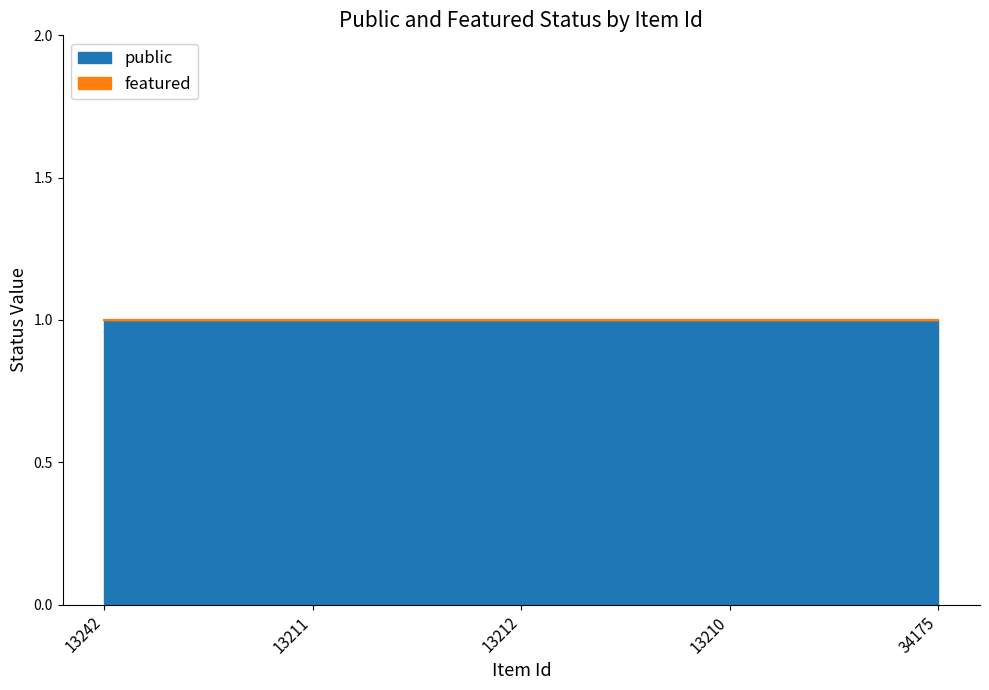

Does the chart display data point markers on the line(s)?

No